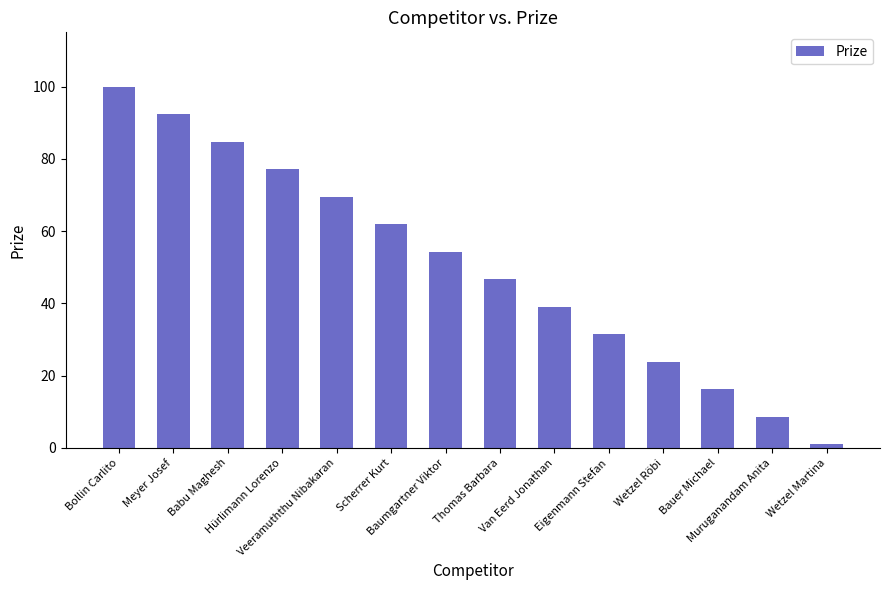

List the labels in order of value, largest first.

Bollin Carlito, Meyer Josef, Babu Maghesh, Hürlimann Lorenzo, Veeramuththu Nibakaran, Scherrer Kurt, Baumgartner Viktor, Thomas Barbara, Van Eerd Jonathan, Eigenmann Stefan, Wetzel Röbi, Bauer Michael, Muruganandam Anita, Wetzel Martina